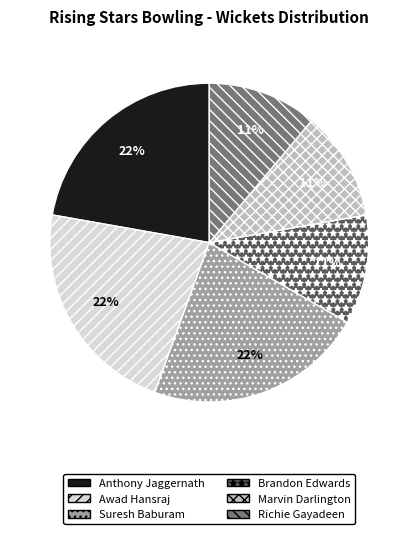

To the nearest percent, what is the average slice percentage?

17%